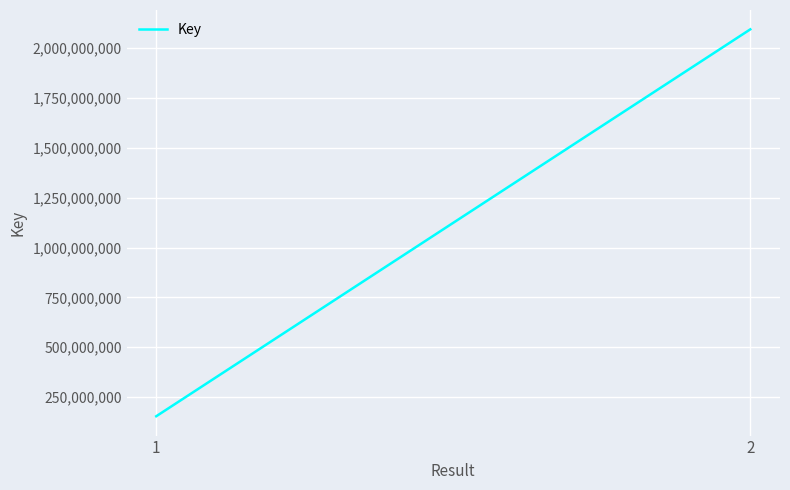

Read the value at 1, to the nearest 50.

153990750